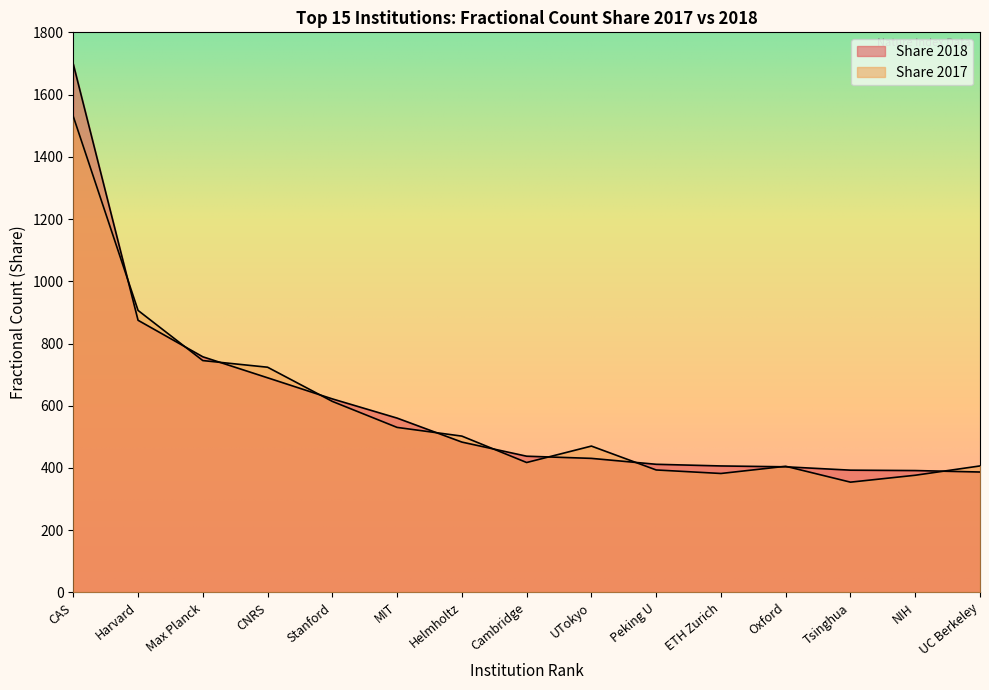

At which category does the chart reach its minimum across all series?

Tsinghua